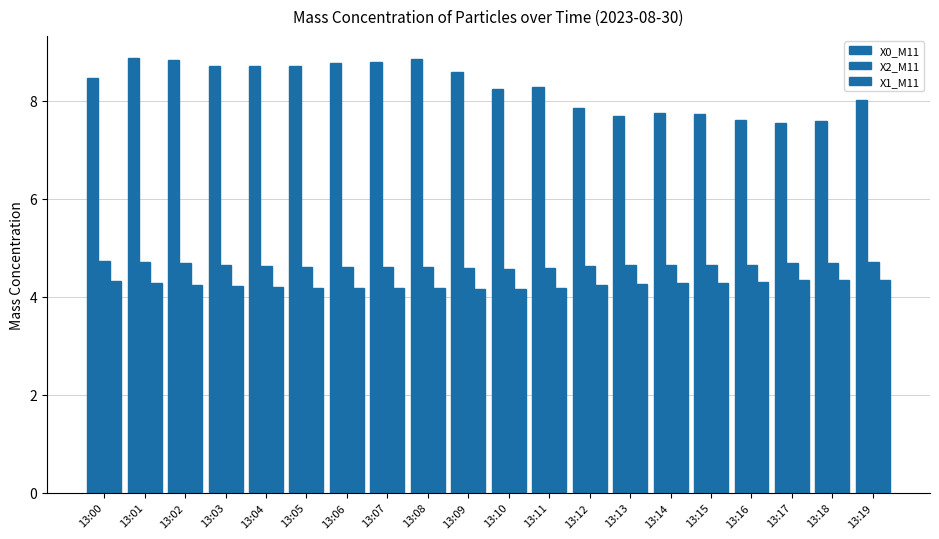

How many bars are there in each group?

3